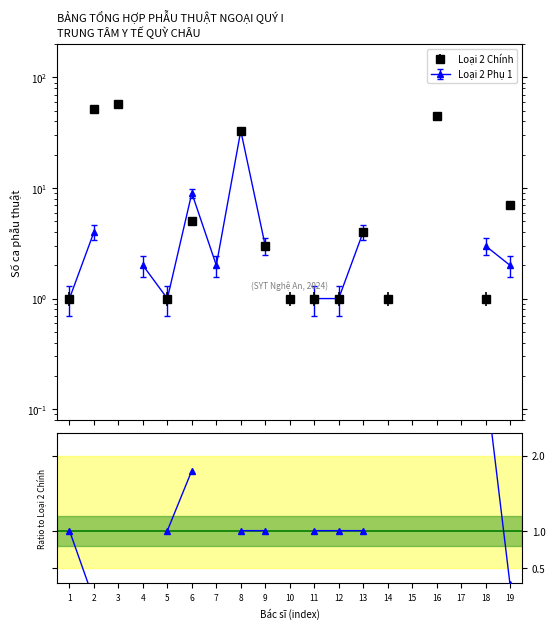

How many lines are shown in the chart?

1